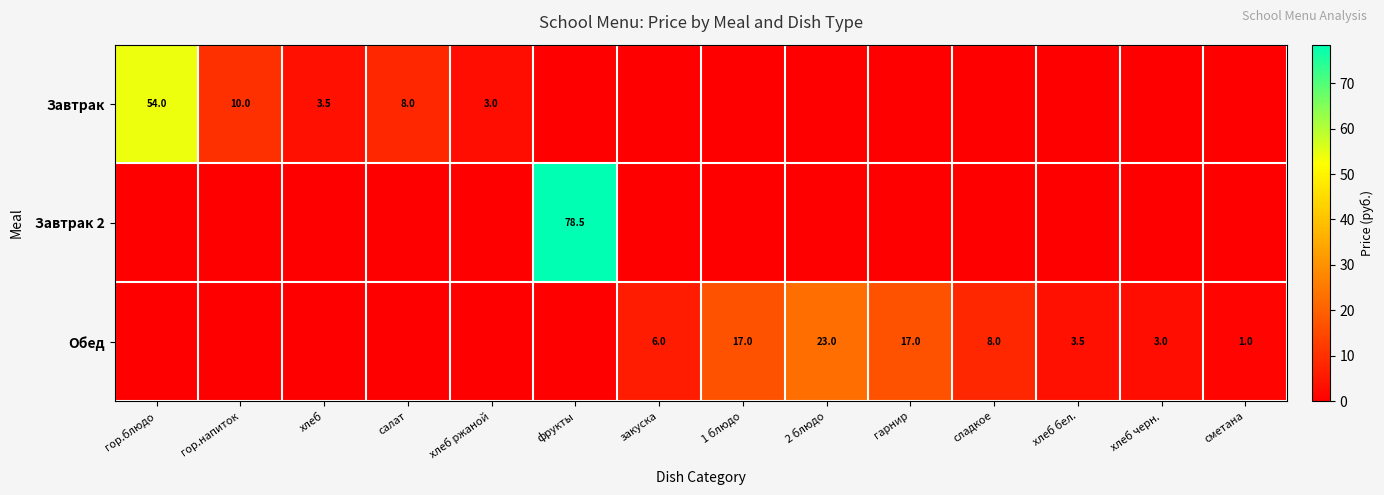

What is the difference between the Обед values at сметана and 1 блюдо?

16.0